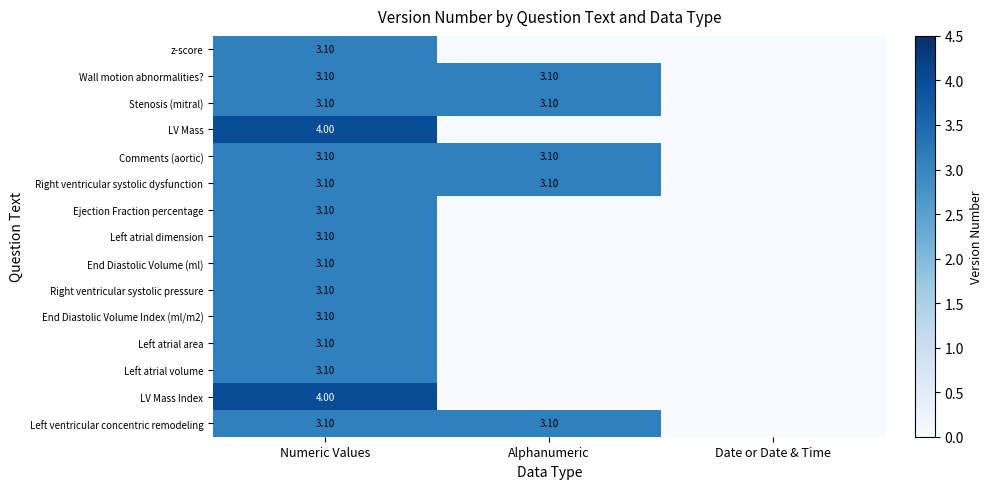

What is the total value across all series at Numeric Values?

48.3